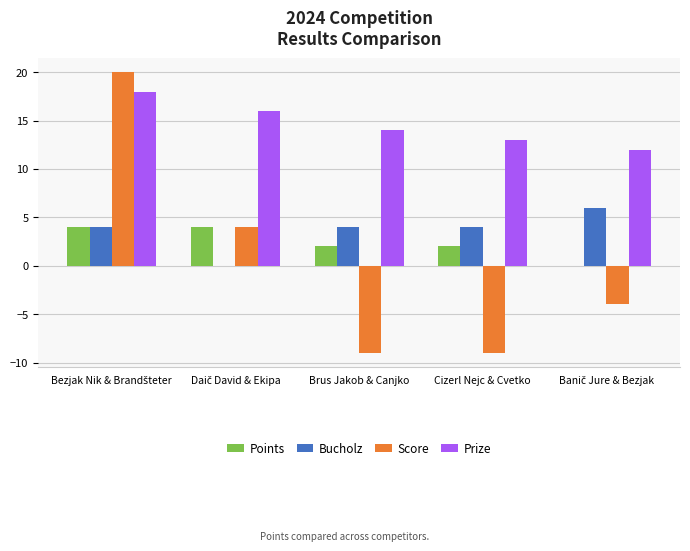

Which series has the largest total across all categories?

Prize